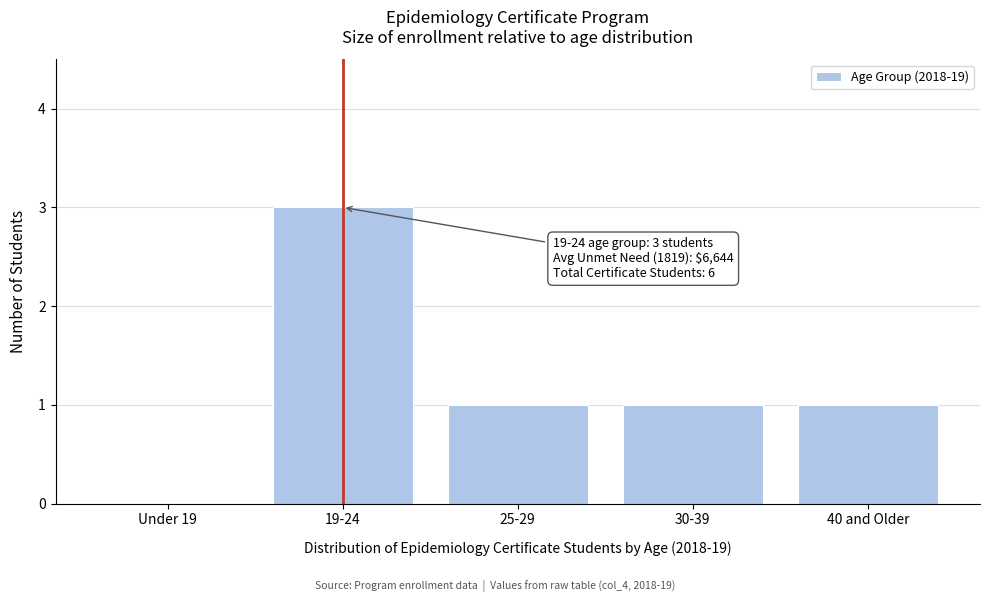

Reading left to right, transcribe all the data shown in this chart.

Under 19=0	19-24=3	25-29=1	30-39=1	40 and Older=1